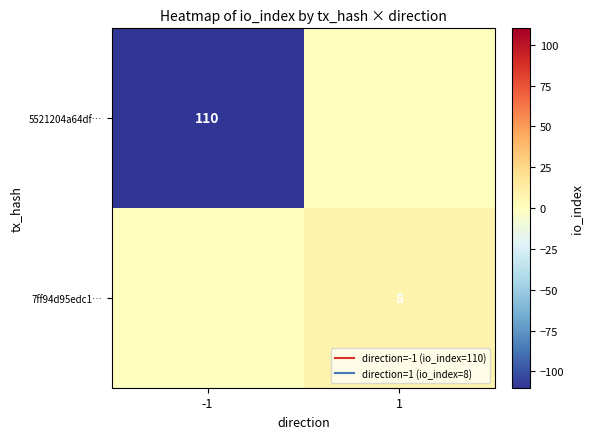

Which label corresponds to the smallest value in the chart?

-1